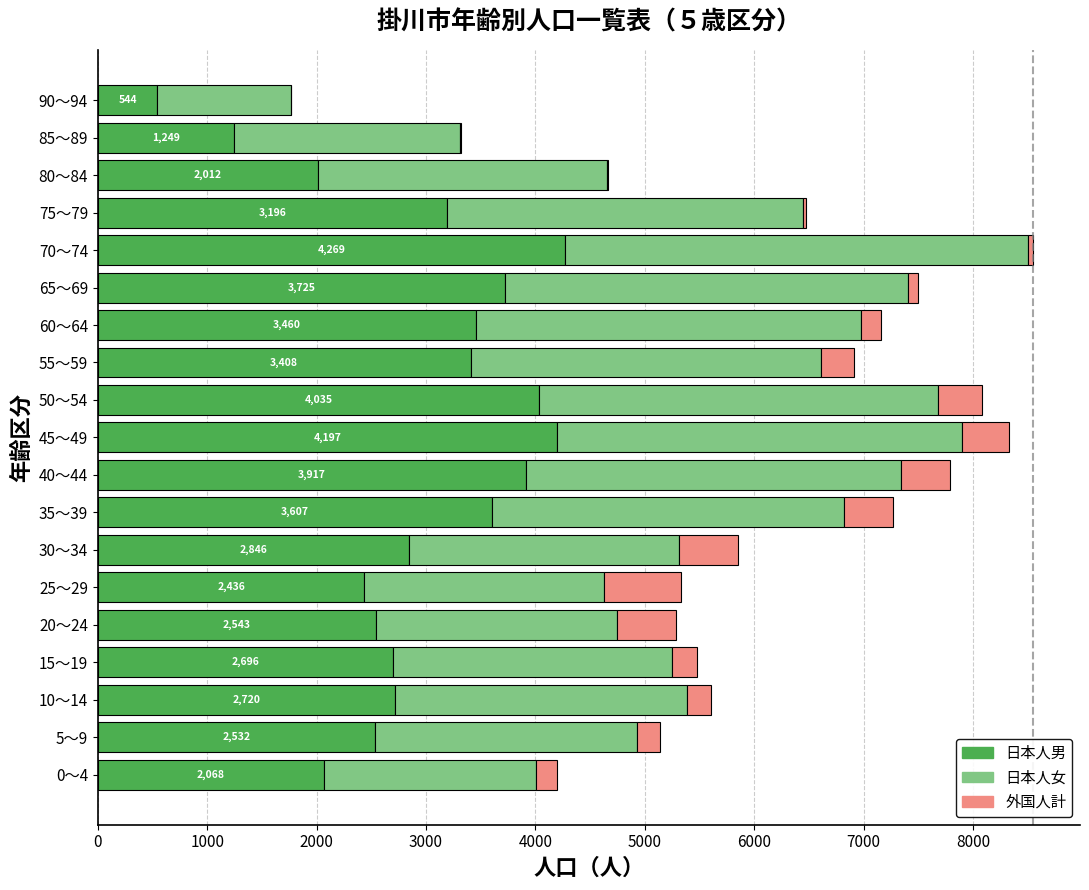

What is the highest value of the 日本人男 series?

4269